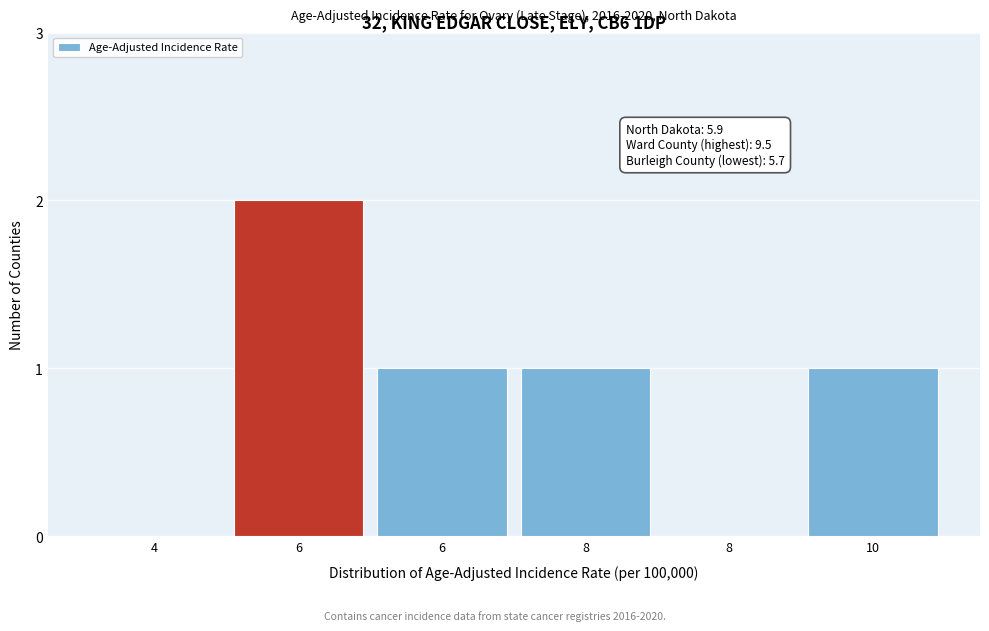

Count the number of data series in this chart.

1